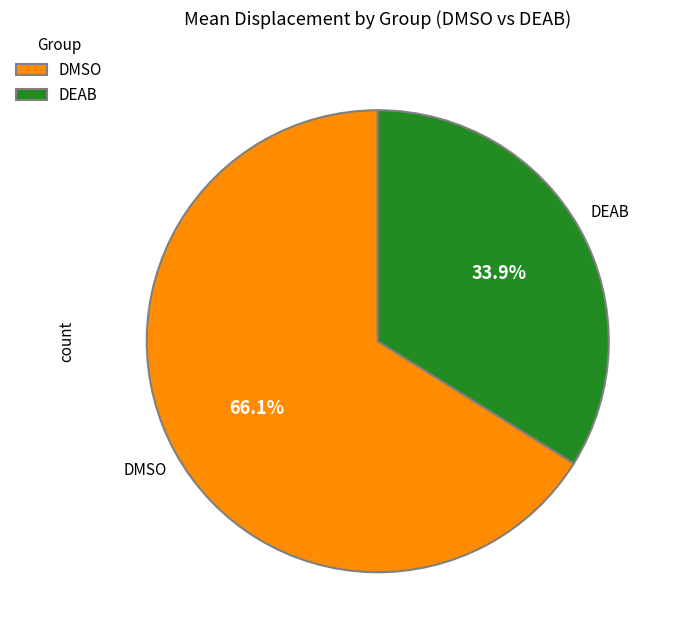

Rank the categories by value from highest to lowest.

DMSO, DEAB